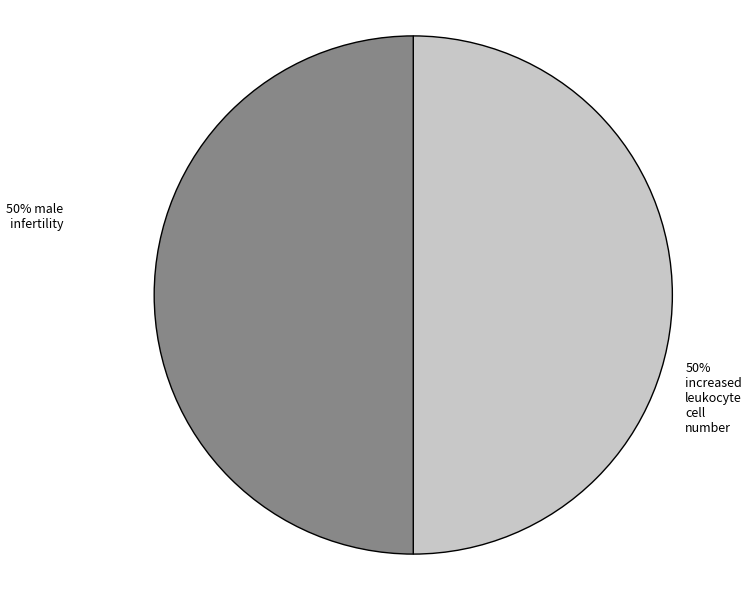

To the nearest percent, what is the average slice percentage?

50%